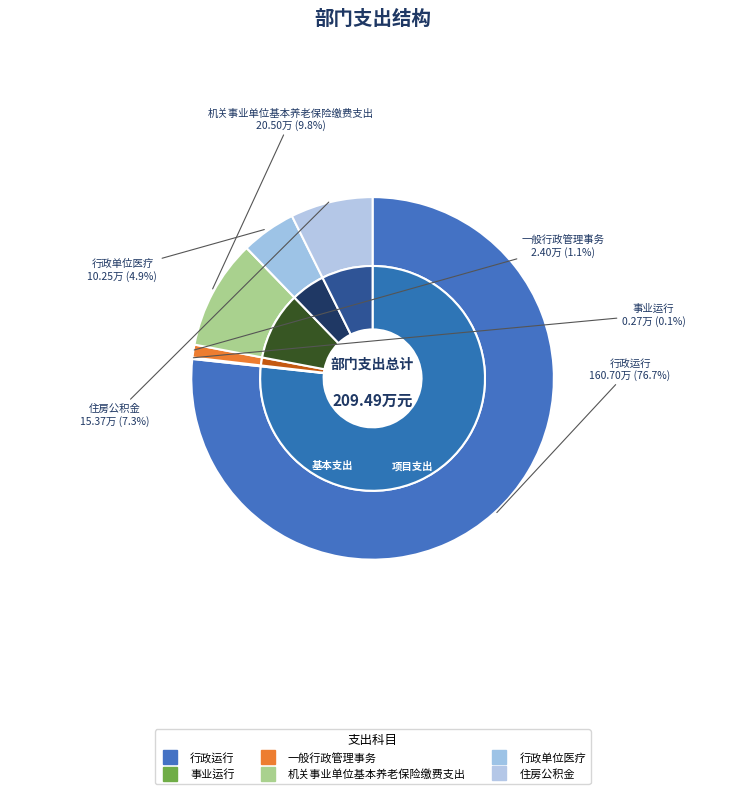

How many slices are in this pie chart?

6